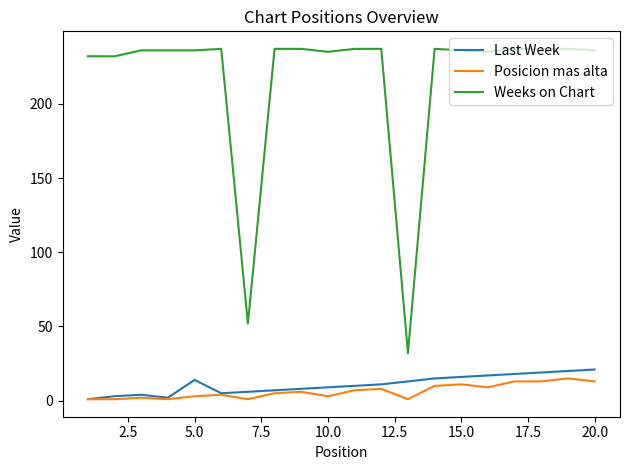

What is the maximum value for Last Week?

21